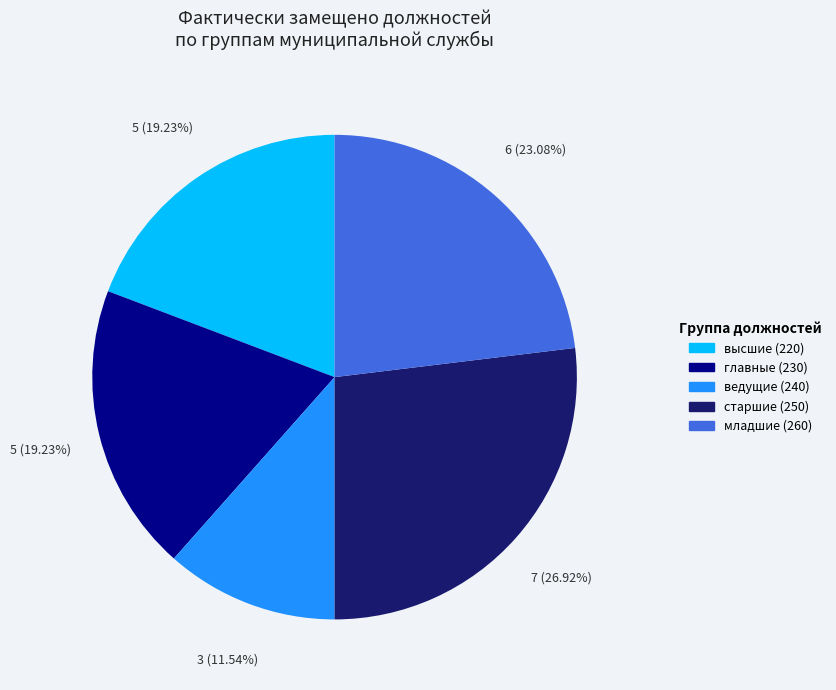

Count the number of slices in the pie.

5